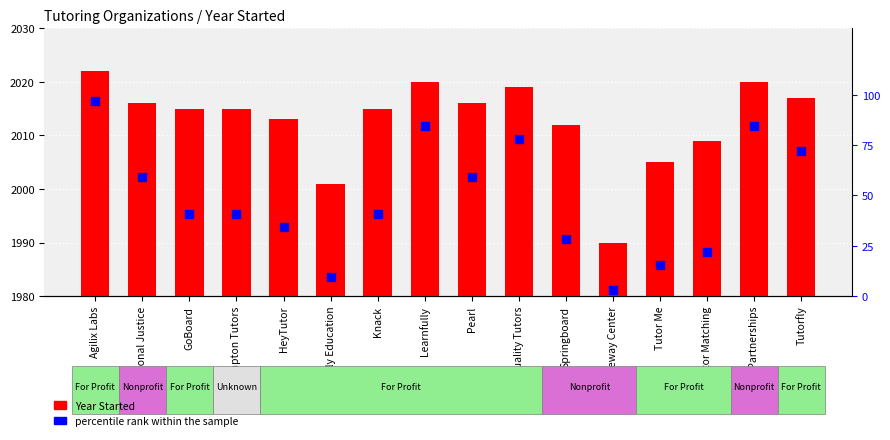

What is the total value across all series at Tutorfly?

2088.9